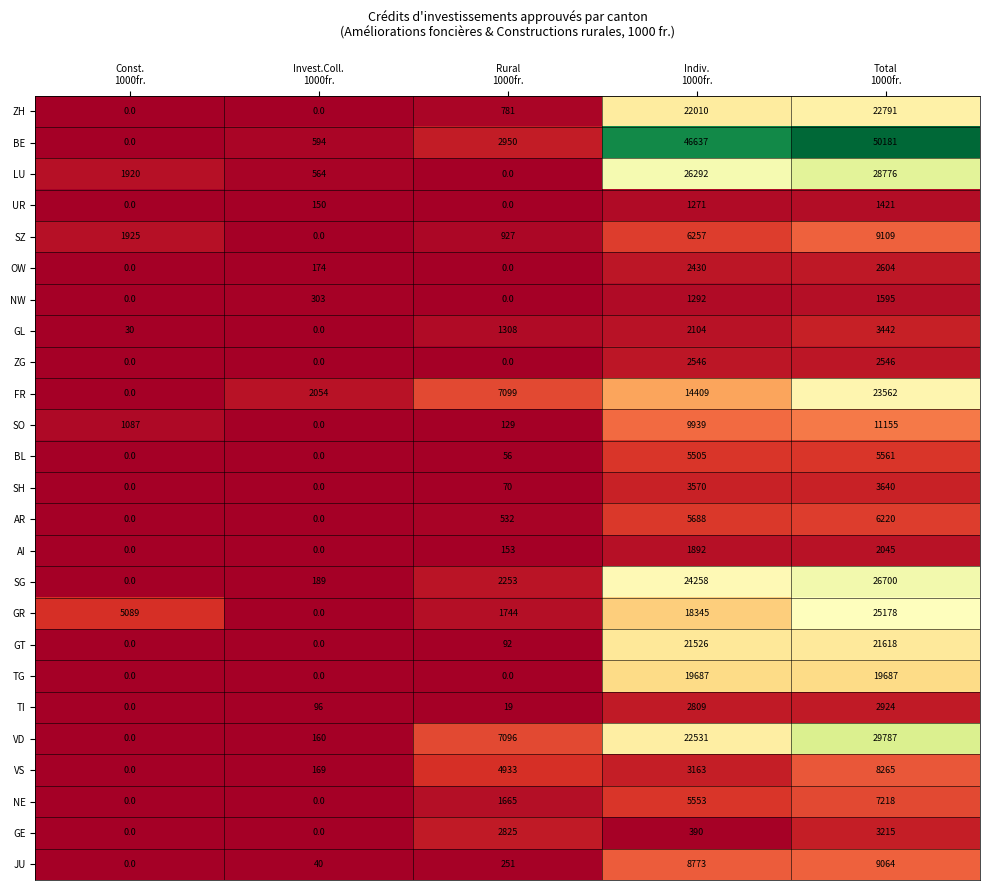

At which category is the sum across all series the highest?

Total
1000fr.